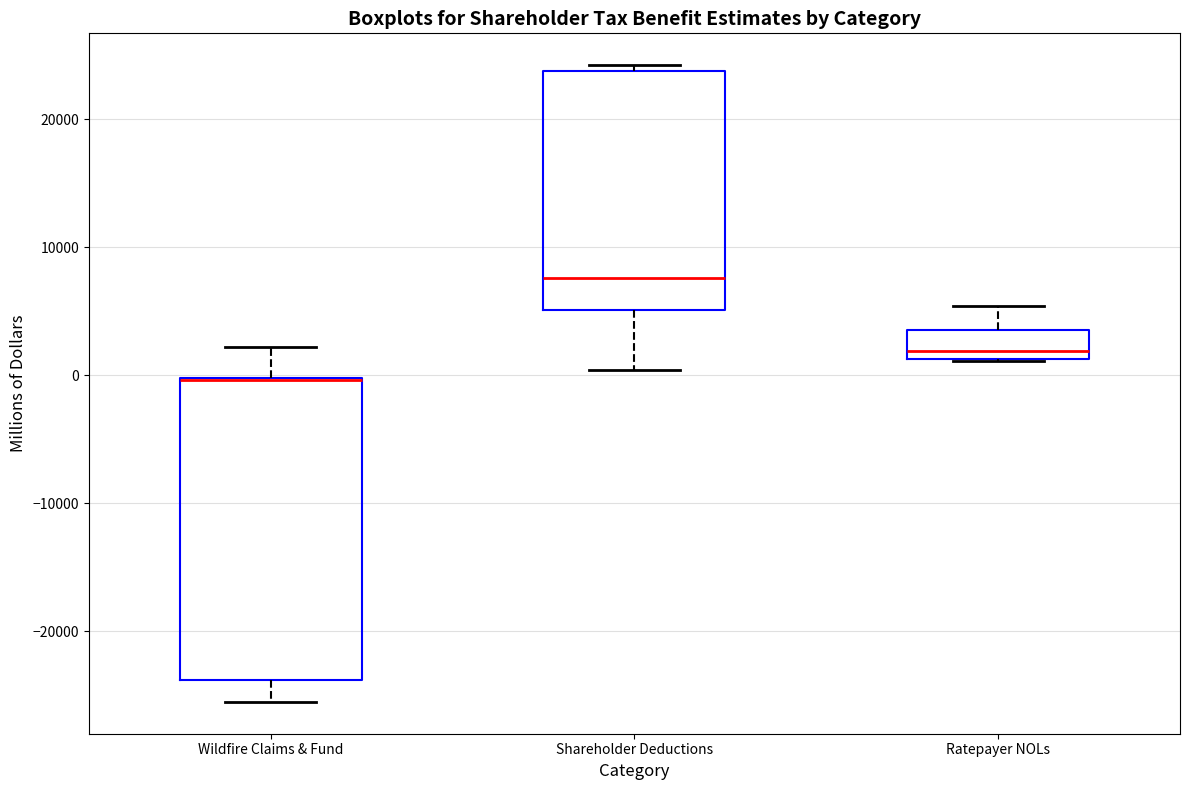

Reading left to right, transcribe this box plot: for each box, give where its median line is, the range the box spans, and where its two whiskers end, as read against the y-axis. The values are not printed on the chart, so give them approximately, as read against the axis.

Wildfire Claims & Fund: median 0 (drawn on the box's upper edge), box -24000 to 0, whiskers -25000 to 2000
Shareholder Deductions: median 8000, box 5000 to 24000, whiskers 0 to 24000 (just above the box's upper edge)
Ratepayer NOLs: median 2000, box 1000 to 4000, whiskers 1000 to 5000